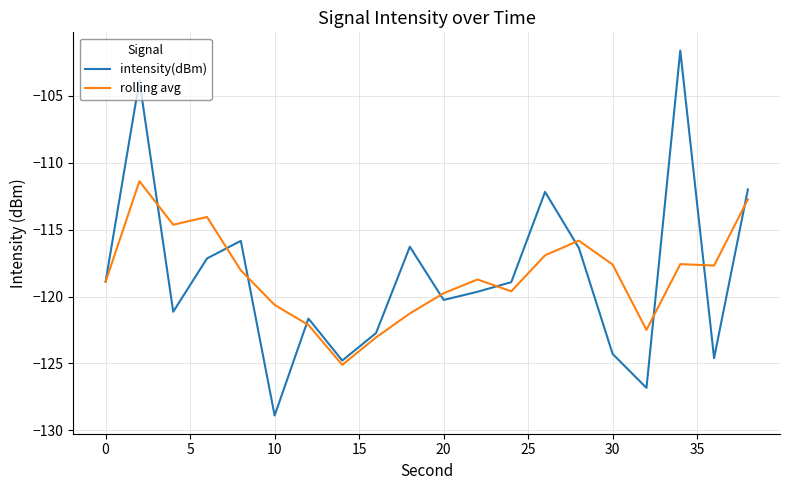

What is the highest value of the rolling avg series?

-111.4